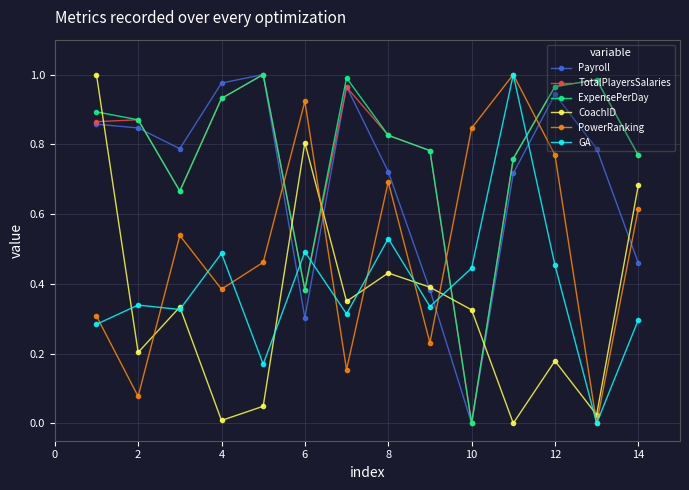

True or false: PowerRanking and ExpensePerDay intersect in this chart.

True